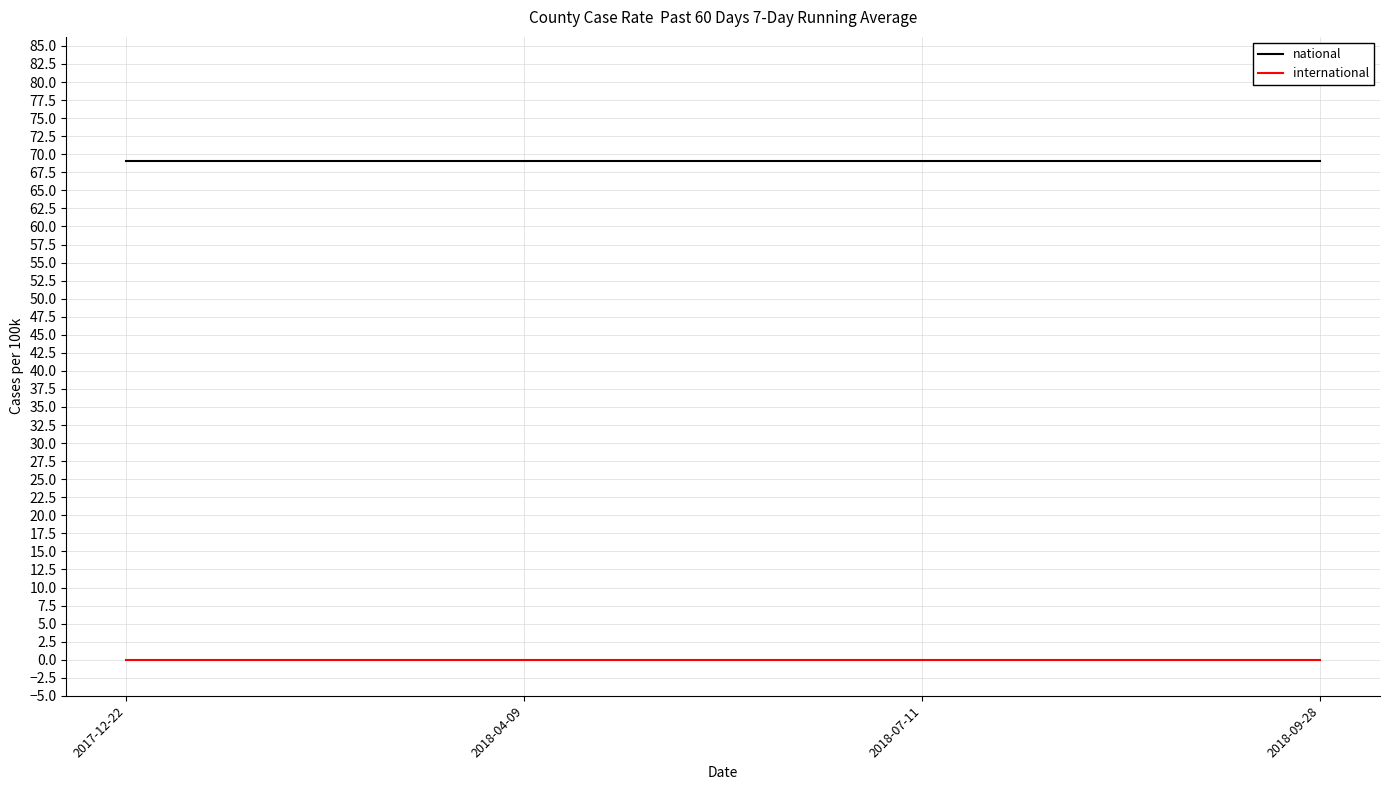

List the series in order of their overall mean, lowest first.

international, national